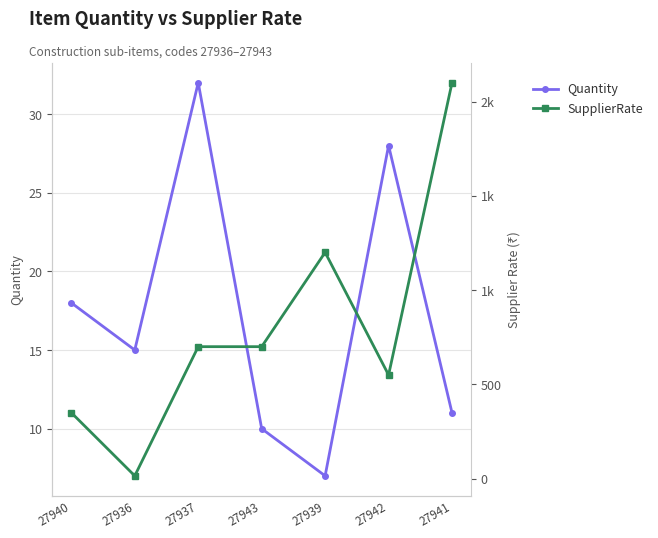

How many lines are shown in the chart?

2